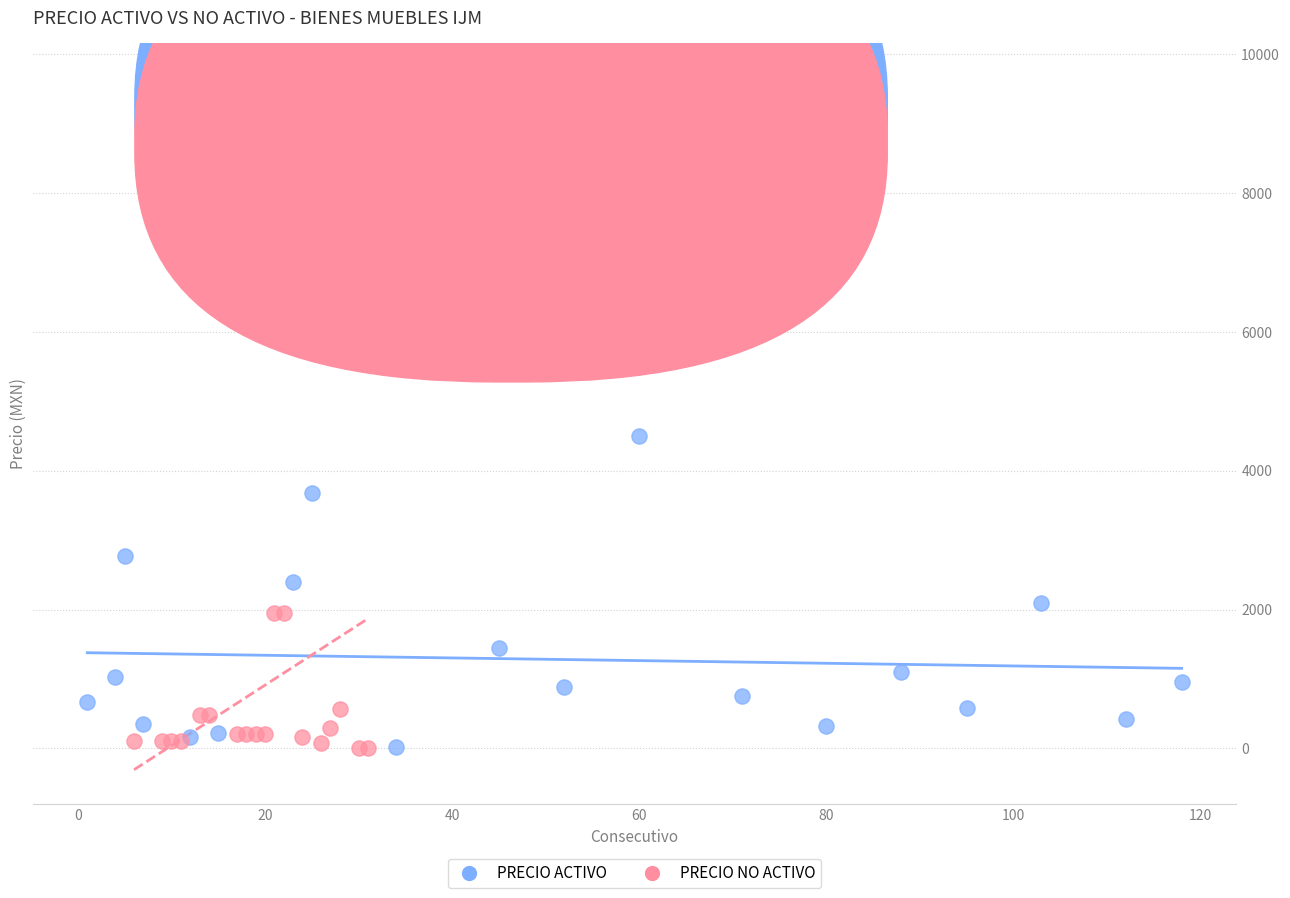

Which series reaches the maximum Y coordinate?

PRECIO NO ACTIVO